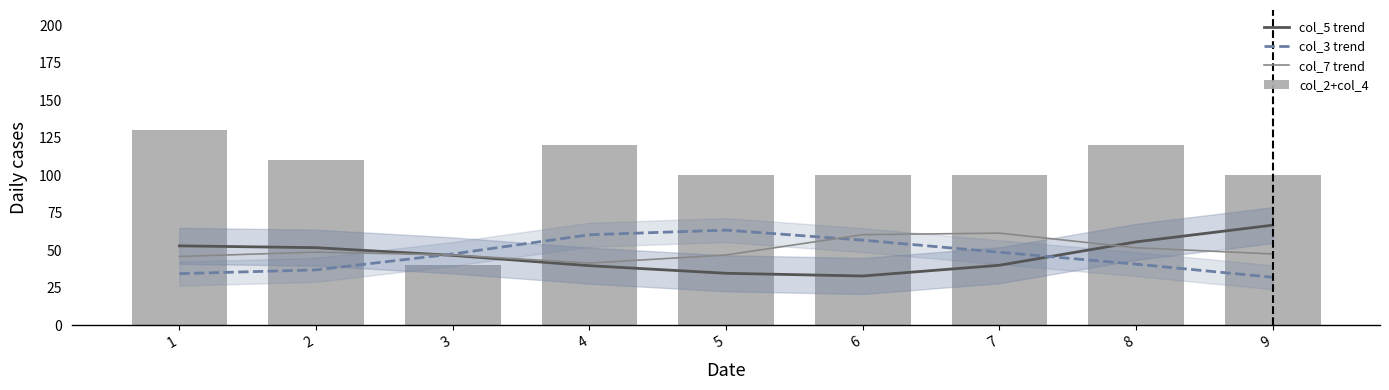

At 5, list the series in order from largest to smallest.

col_2+col_4, col_3 trend, col_7 trend, col_5 trend